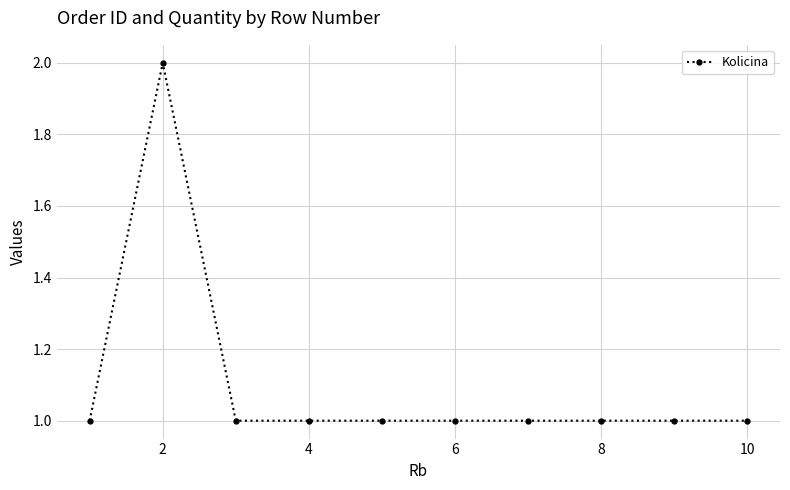

What is the greatest value displayed?

2